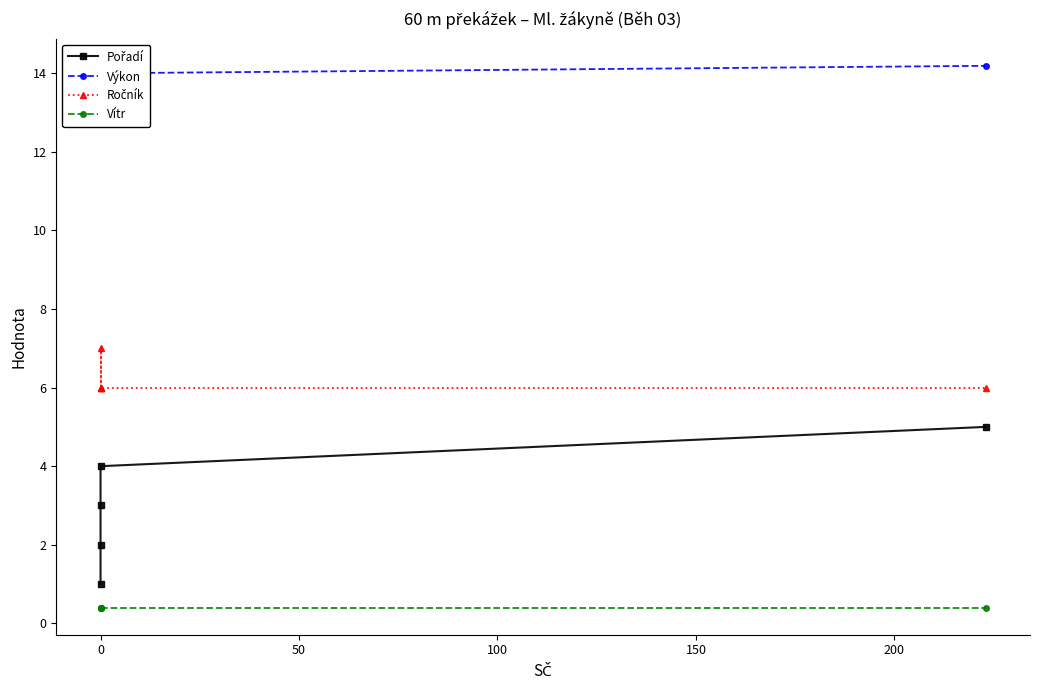

What are all the series names shown in the legend?

Pořadí, Výkon, Ročník, Vítr